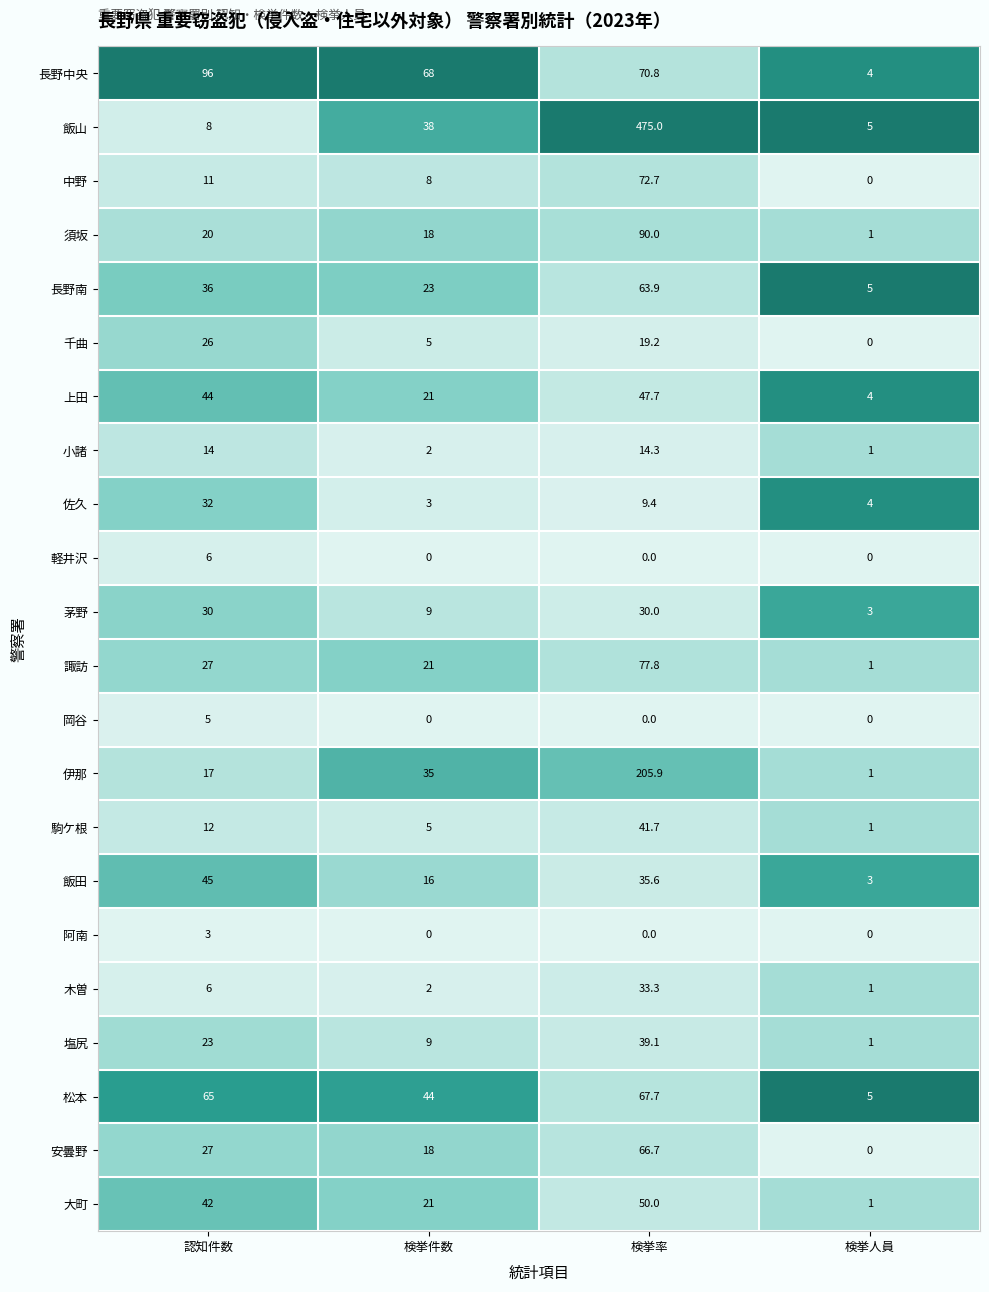

What is the difference between the maximum and minimum values in the 千曲 series?

26.0